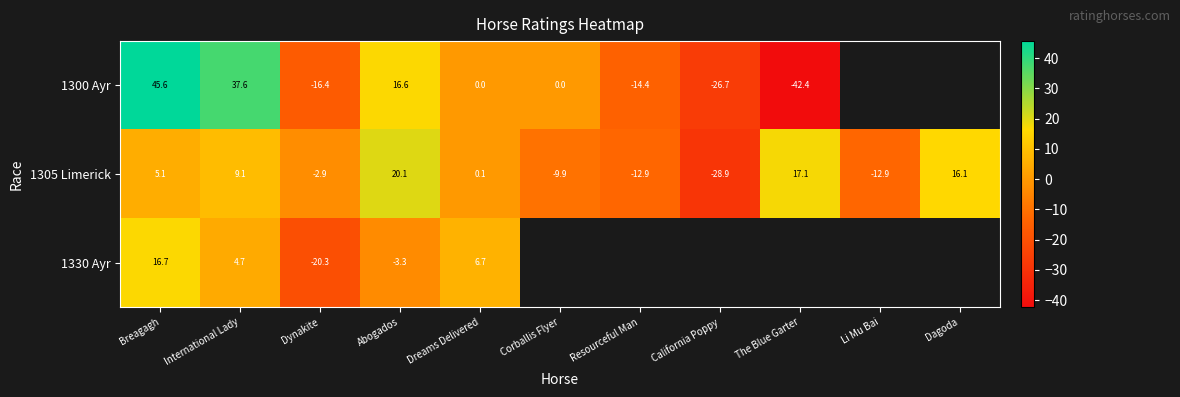

How many data points in 1305 Limerick are above 0?

6